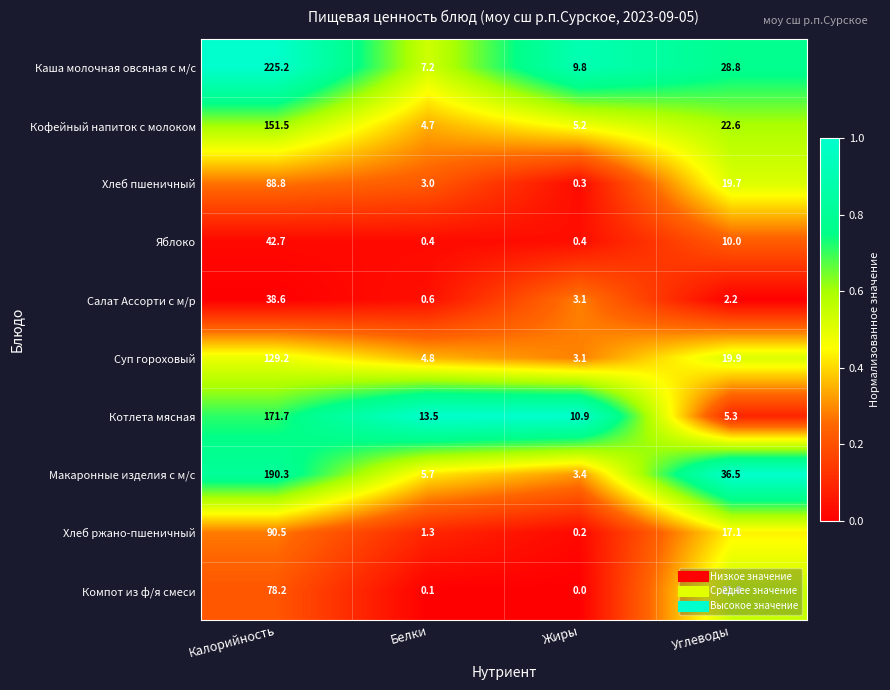

Which series has the largest range (max minus min)?

Каша молочная овсяная с м/с